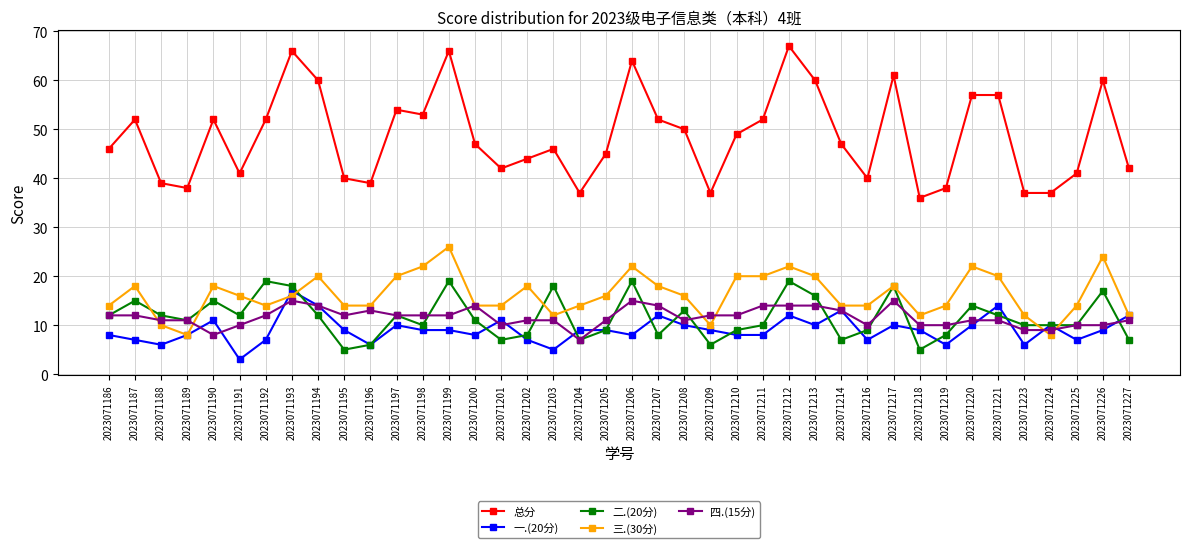

Which series has the largest total across all categories?

总分